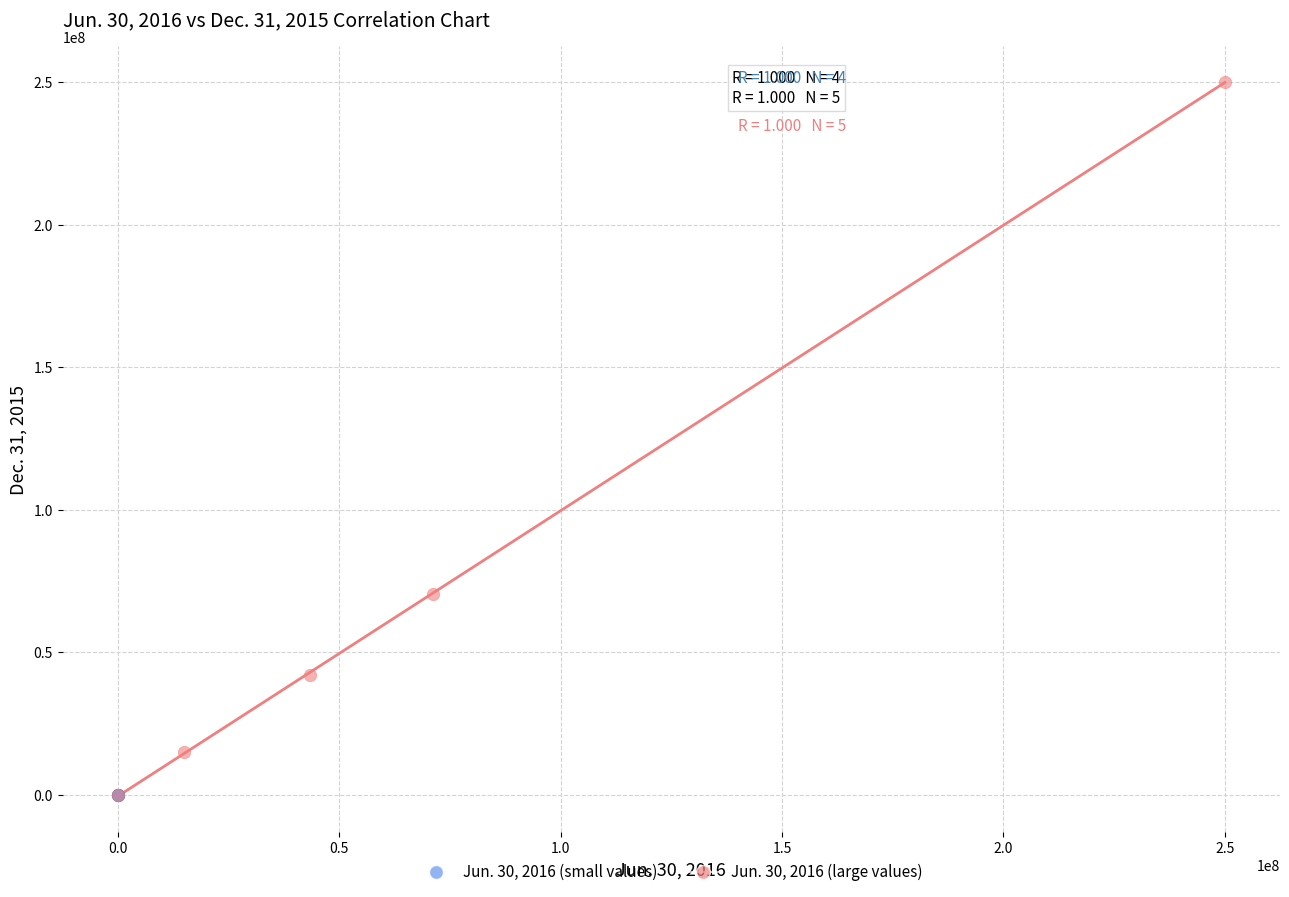

Which series has the largest Y range (max minus min)?

Jun. 30, 2016 (large values)